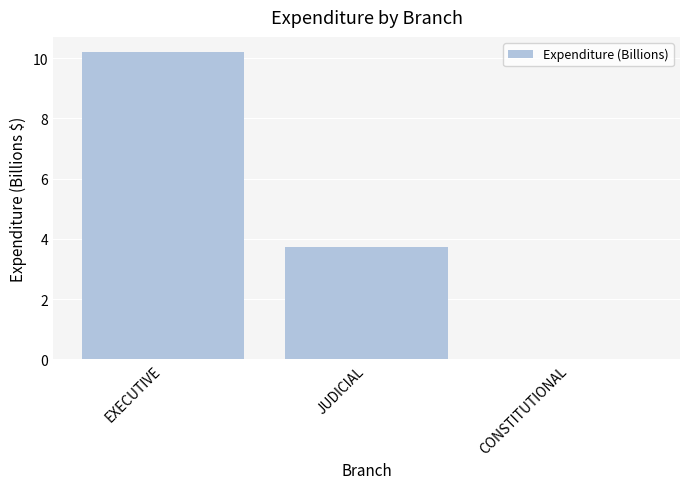

What is the sum of all values?

13.9